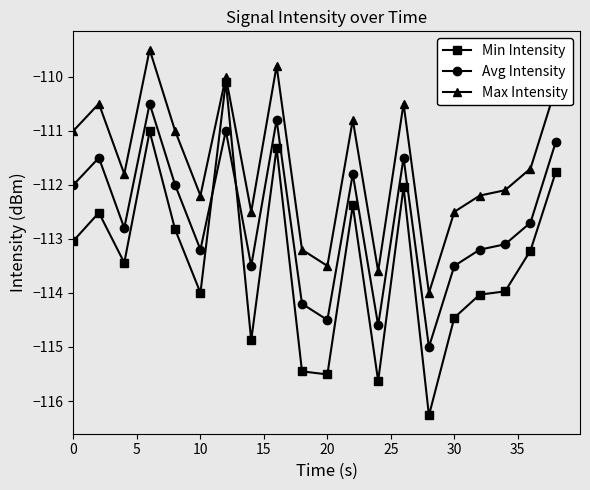

Rank the series by their average value, from highest to lowest.

Max Intensity, Avg Intensity, Min Intensity